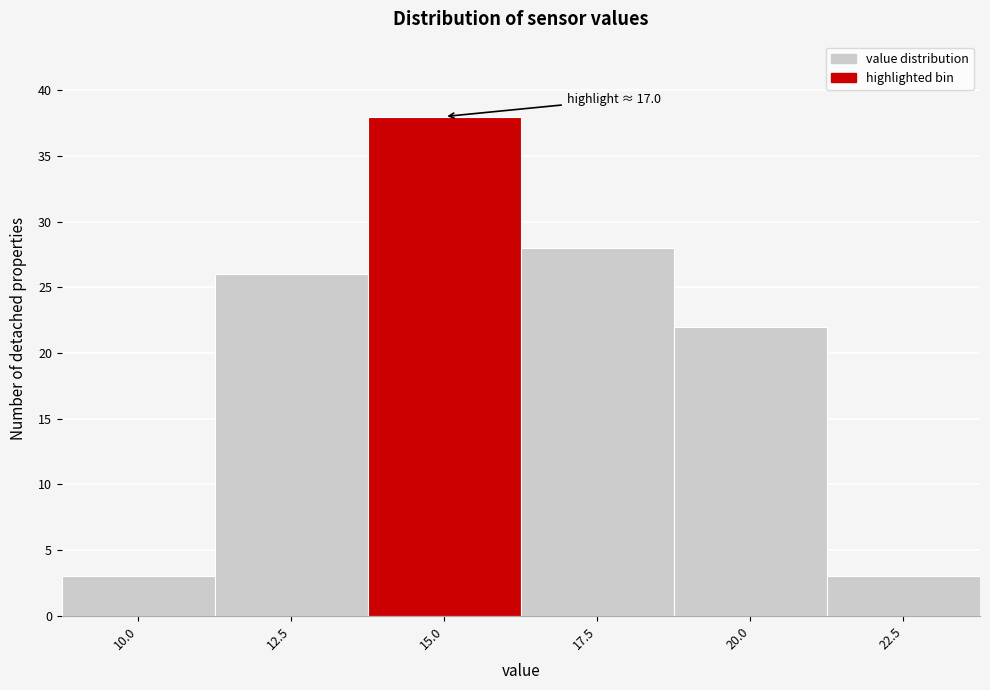

Reading right to left, transcribe all the data shown in this chart.

3	22	28	38	26	3